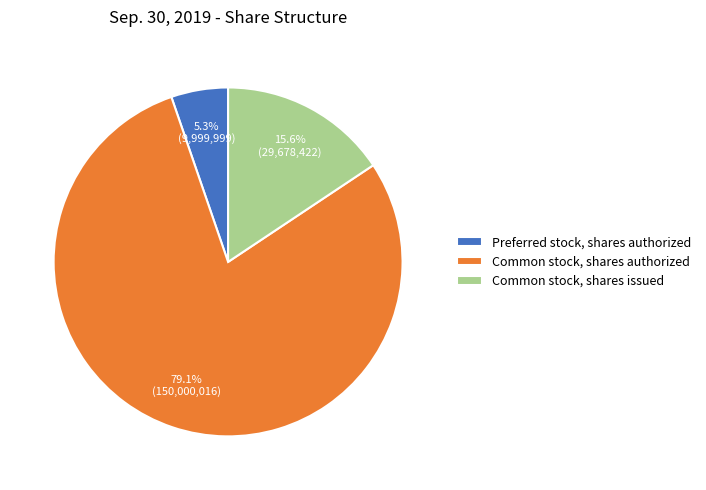

To the nearest percent, what portion does Common stock, shares issued represent?

16%